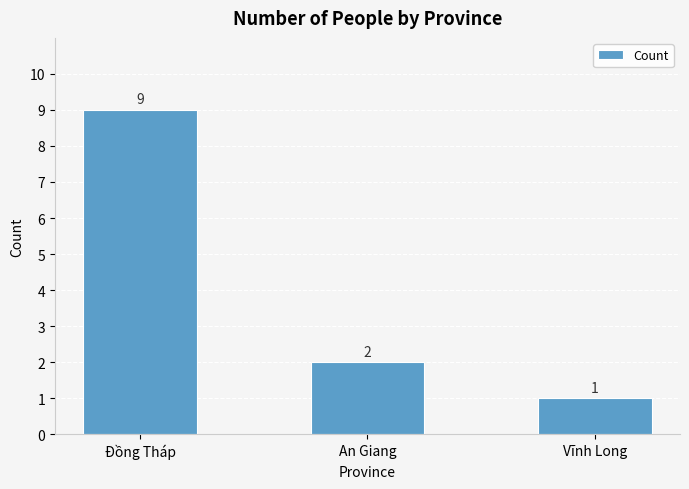

Is it true that the value at An Giang is 2?

True